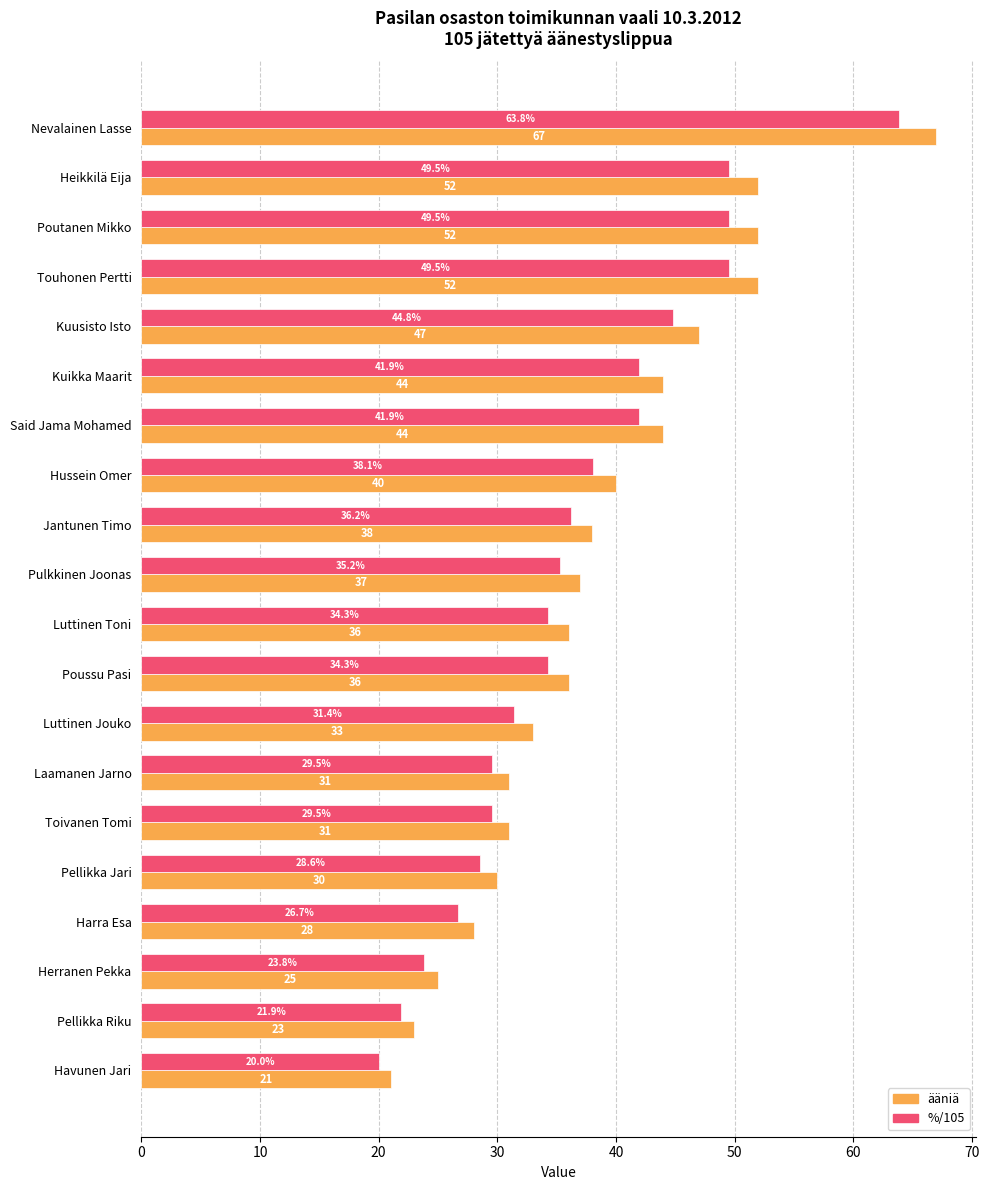

Rank the series at Jantunen Timo from highest to lowest value.

ääniä, %/105